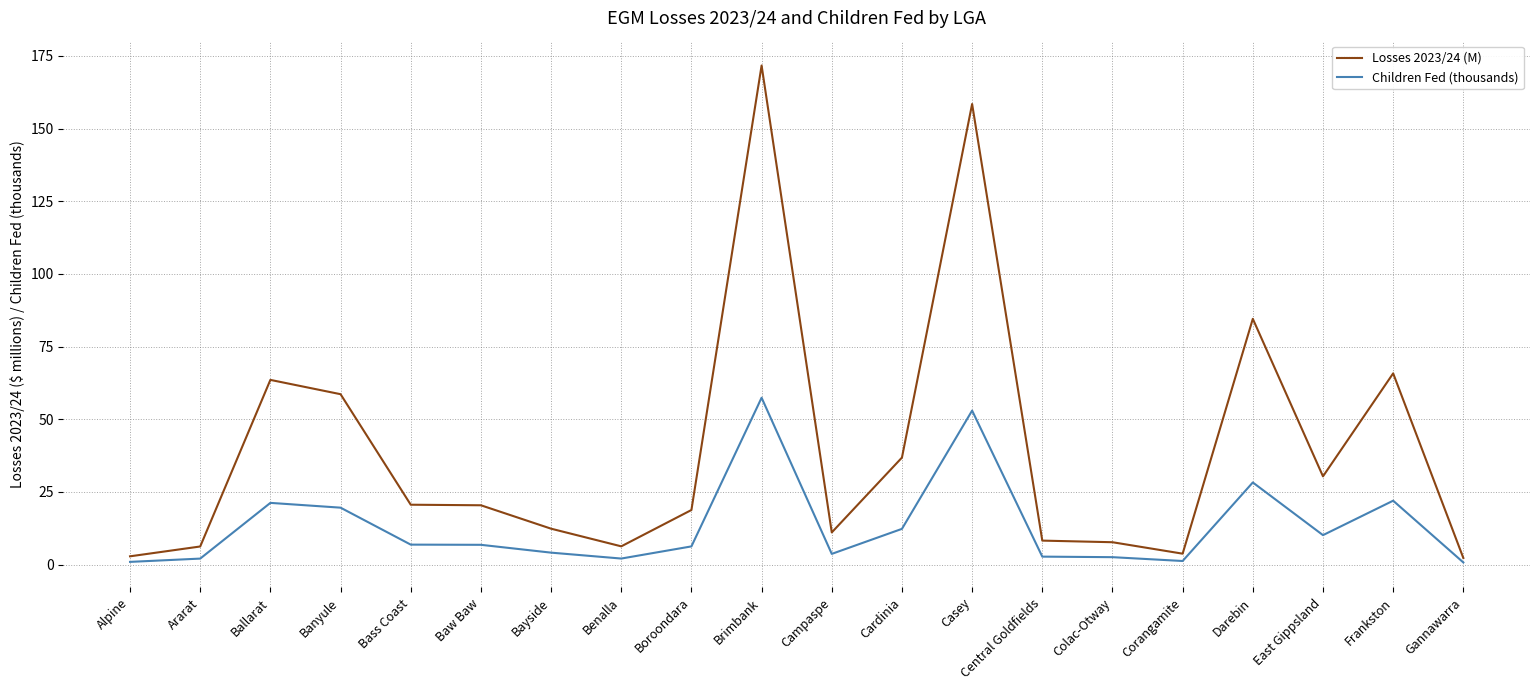

Which category has the highest value in the Losses 2023/24 (M) series?

Brimbank